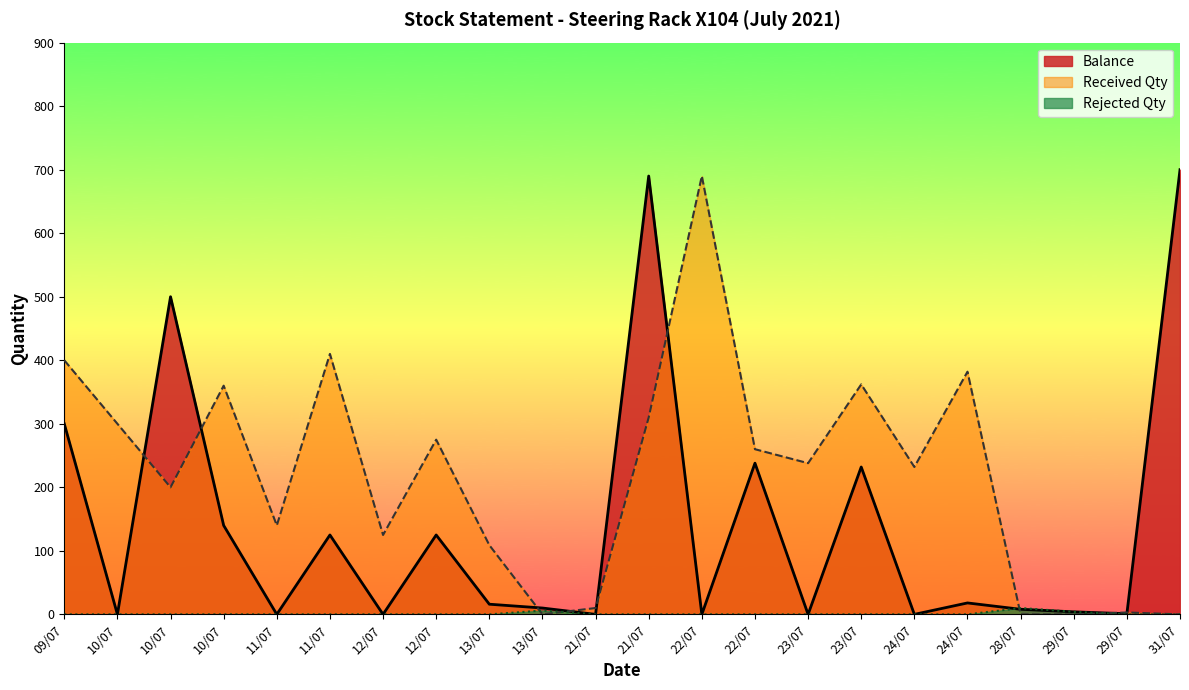

Which series has the largest range (max minus min)?

Balance